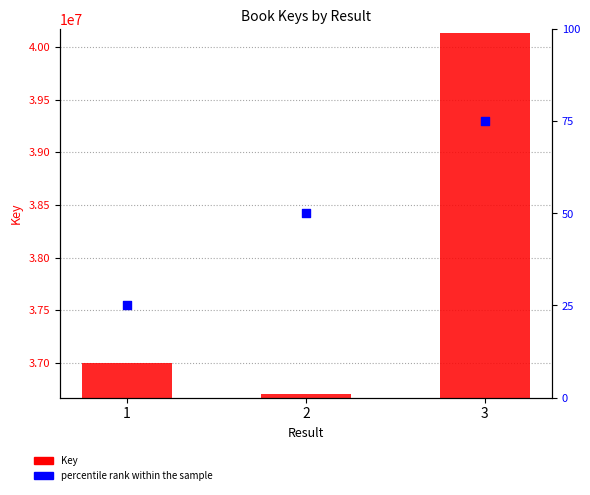

Which series has the widest spread of Y values?

Key